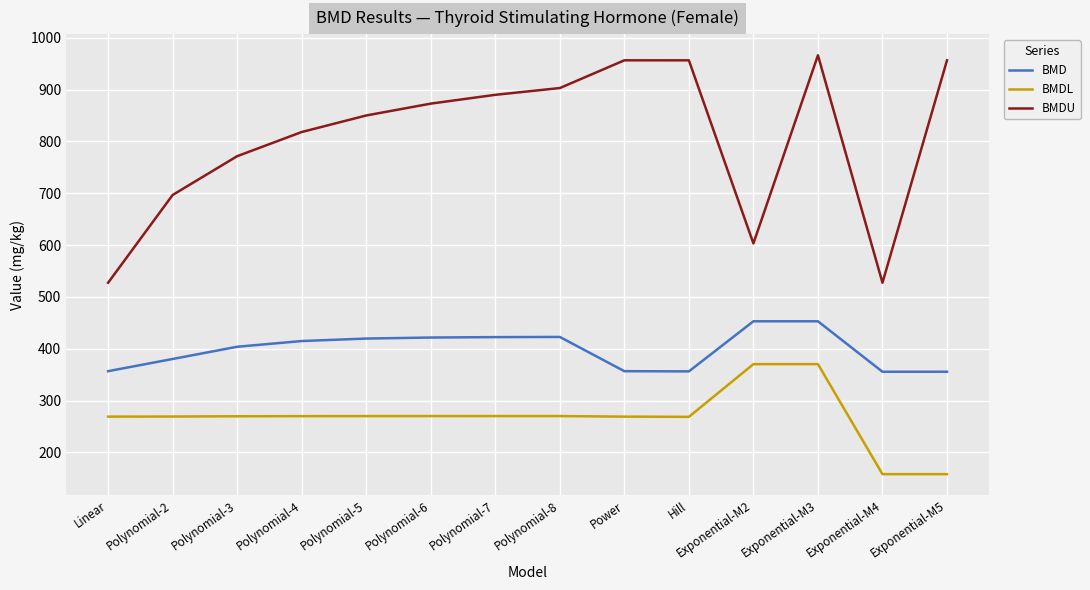

Which series has the widest spread of values?

BMDU